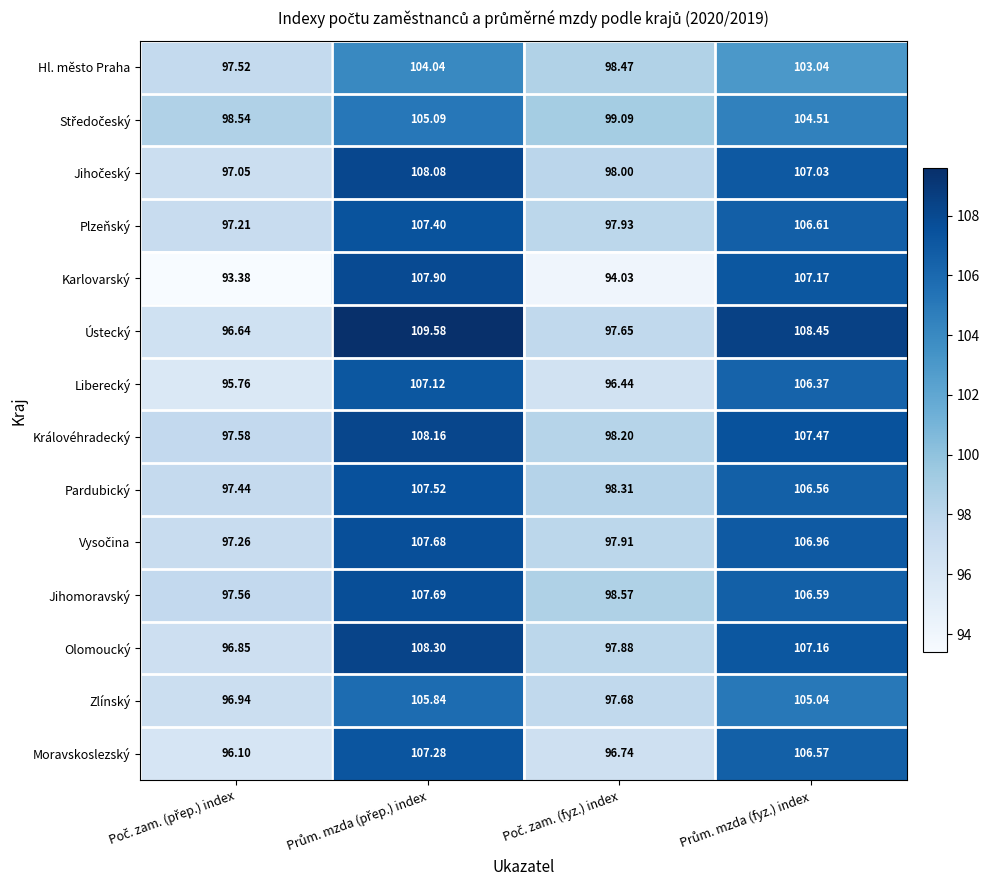

Which series has the widest spread of values?

Karlovarský